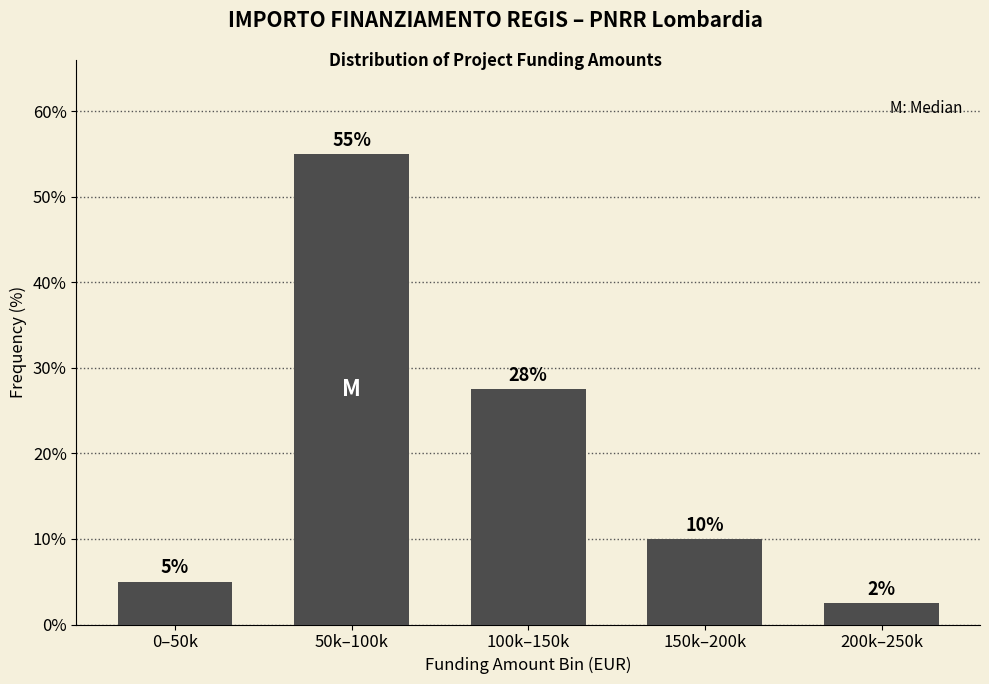

What is the value of the 1st bar from the left?

5.0